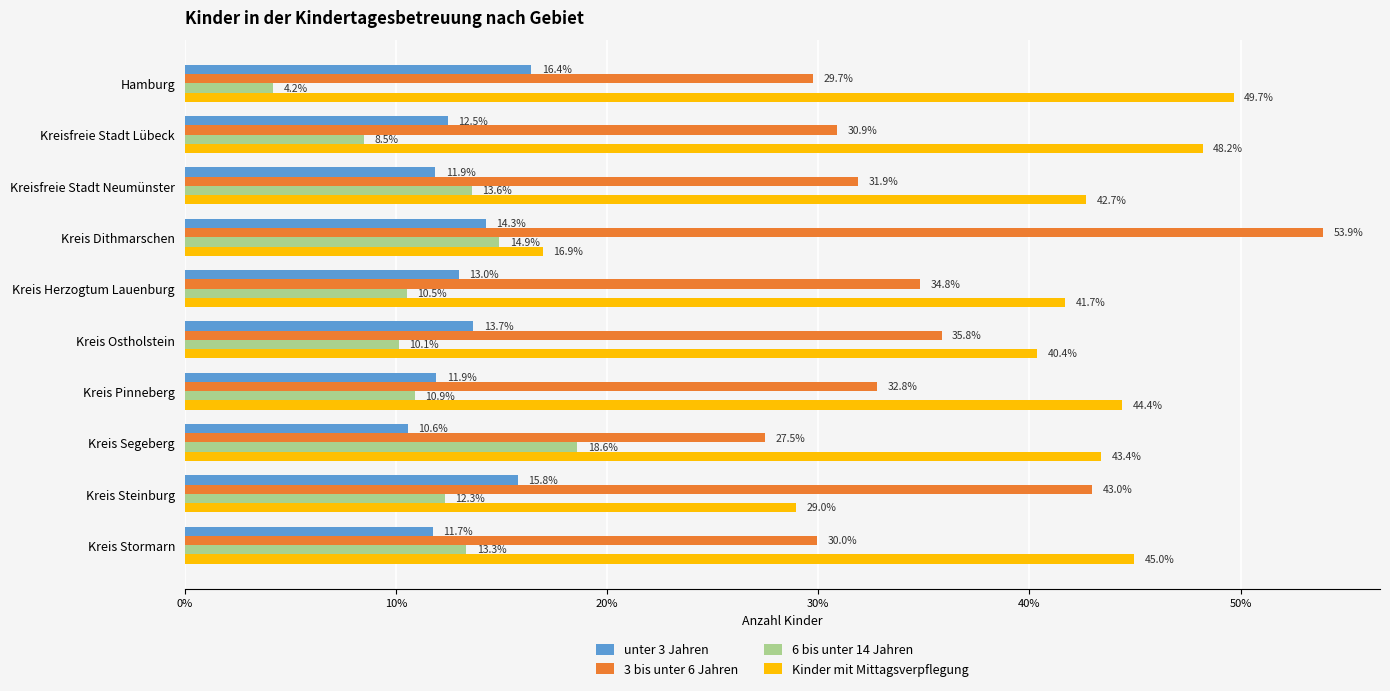

What is the greatest value displayed?

53.9